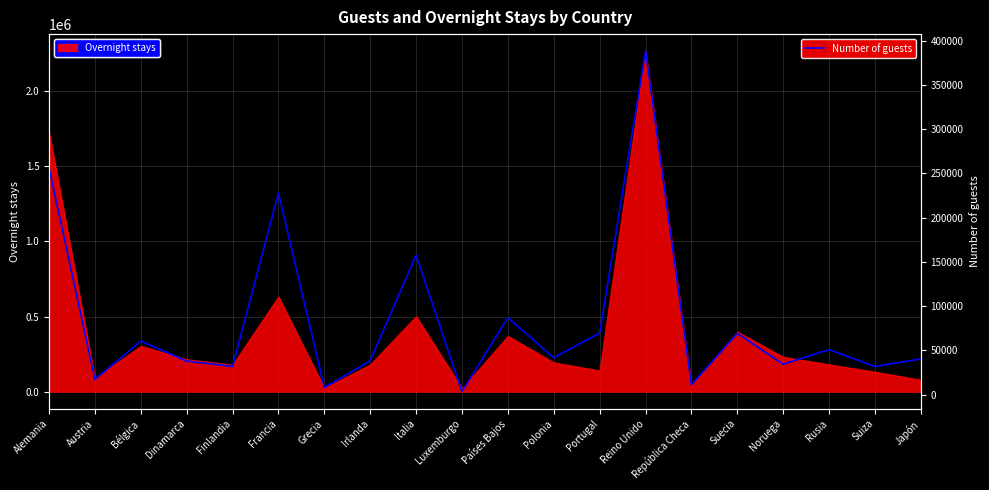

What position from the left is Luxemburgo?

10